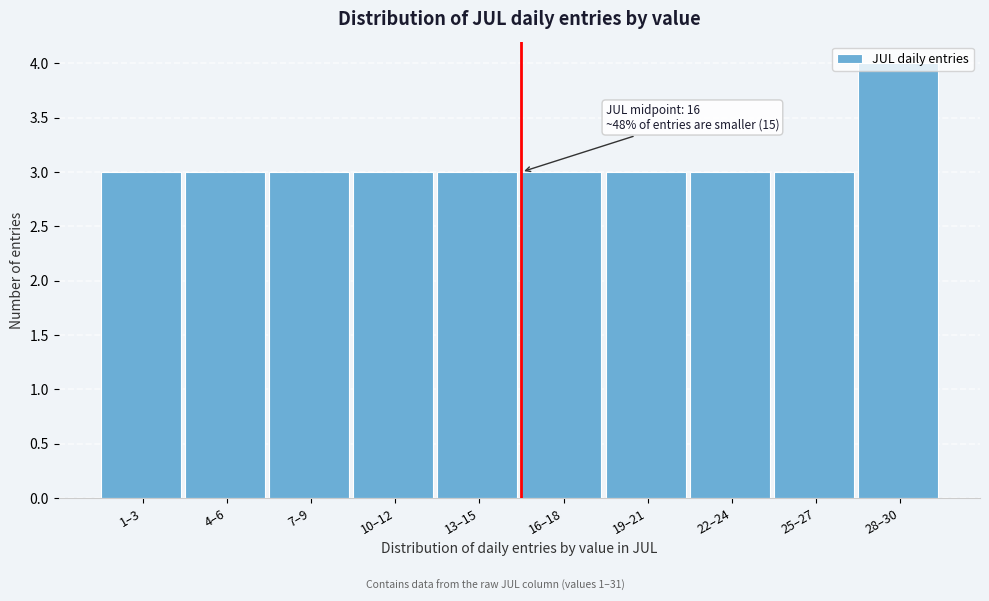

What is the label of the 9th bar from the left?

25–27